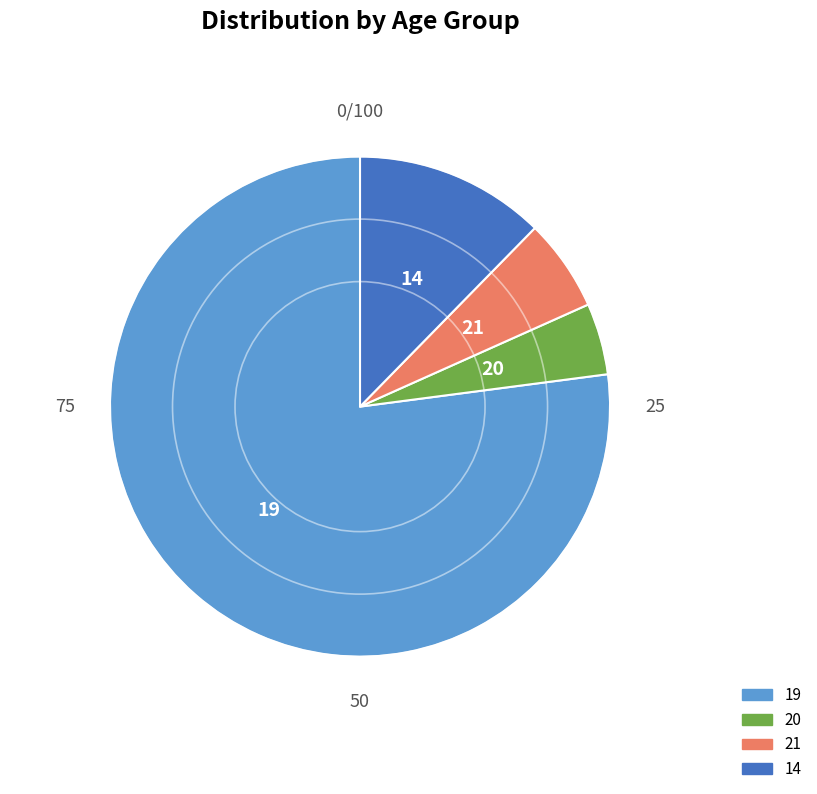

Which slice is the smallest?

20